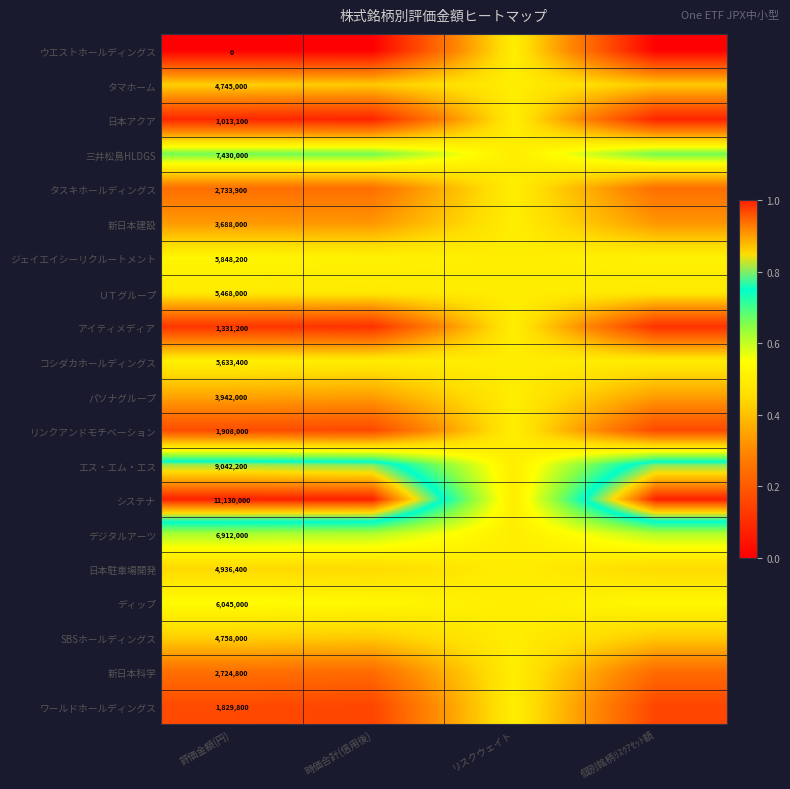

What is the sum of the SBSホールディングス values at リスクウェイト and 個別銘柄ﾘｽｸｱｾｯﾄ額?

0.9